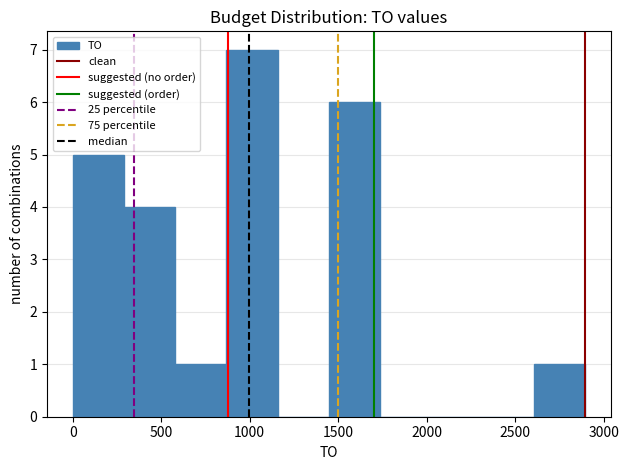

Reading left to right, list every bar in this chart as the range it spans on the x-axis followed by its height. Neither the bar edges nor the heights are printed on the chart, so give them approximately, as read against the axes.

0 to 300: 5
300 to 600: 4
600 to 850: 1
850 to 1150: 7
1150 to 1450: 0
1450 to 1750: 6
1750 to 2050: 0
2050 to 2300: 0
2300 to 2600: 0
2600 to 2900: 1